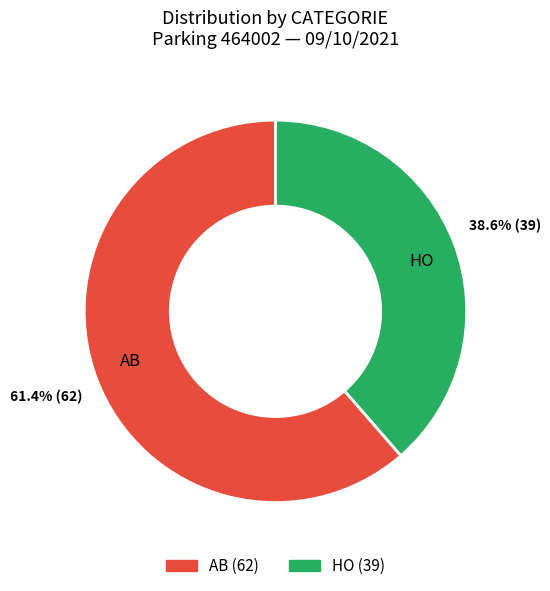

What percentage is NOT represented by HO?

61.4%